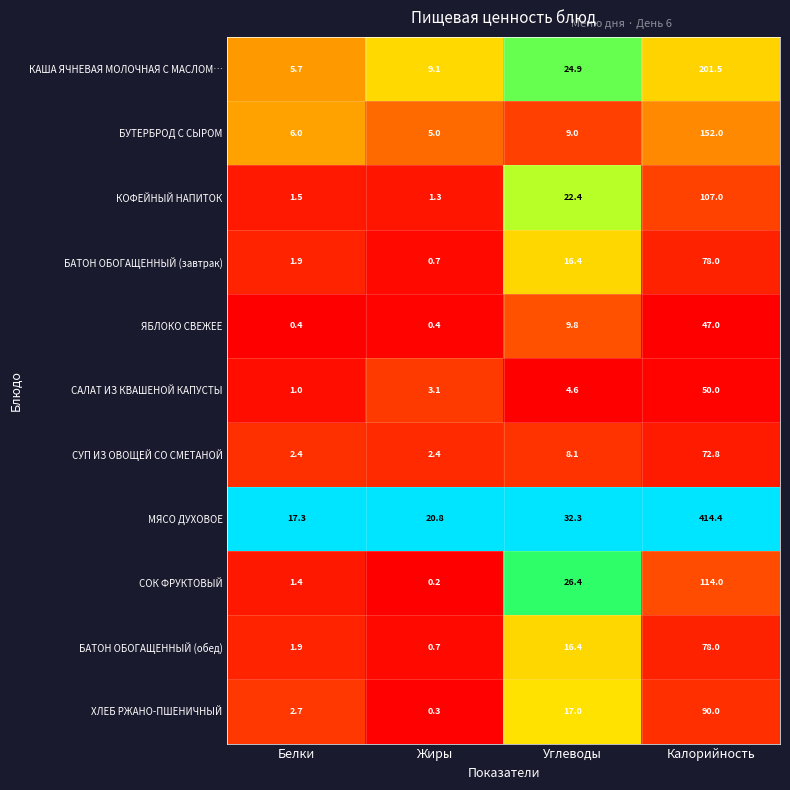

The value of КАША ЯЧНЕВАЯ МОЛОЧНАЯ С МАСЛОМ… at Жиры is 9.1. True or false?

True